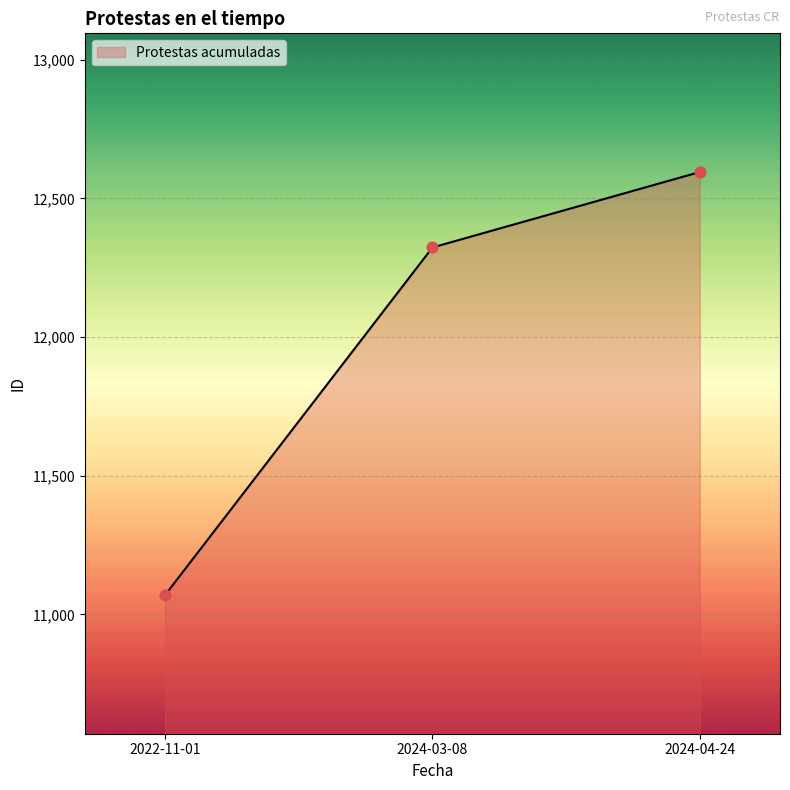

Which has a higher value, 2022-11-01 or 2024-03-08?

2024-03-08